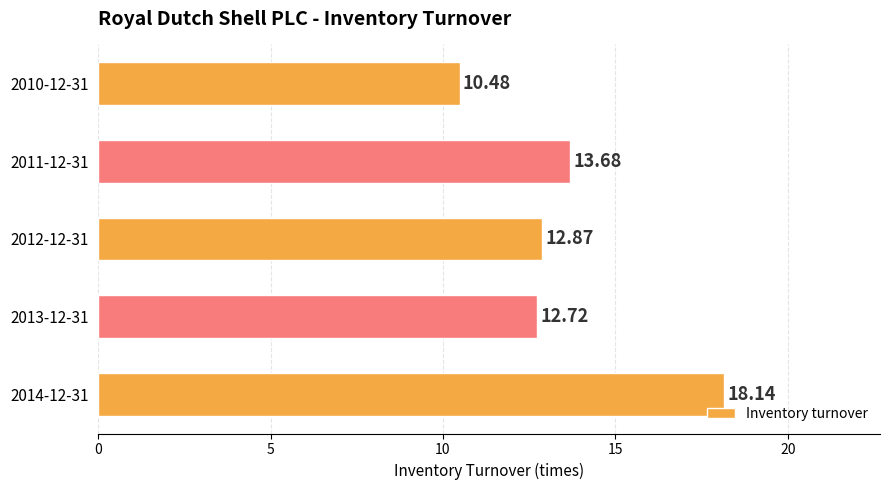

Count the number of categories in the chart.

5